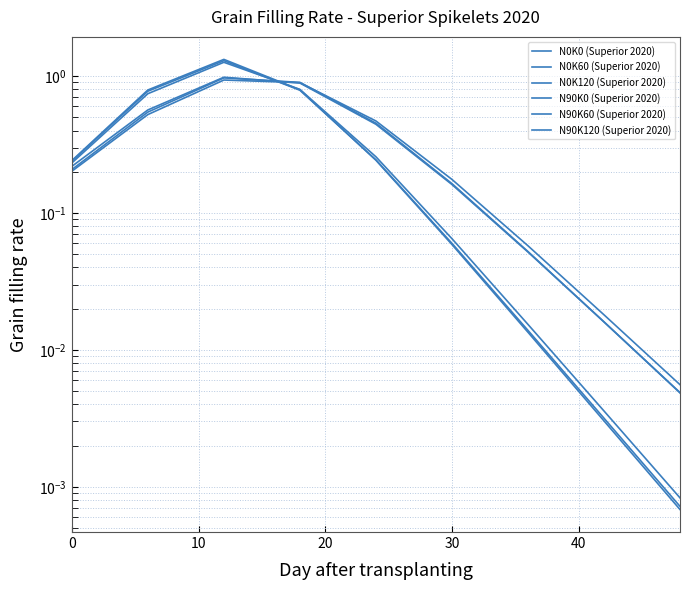

Which series has the largest total across all categories?

N90K120 (Superior 2020)